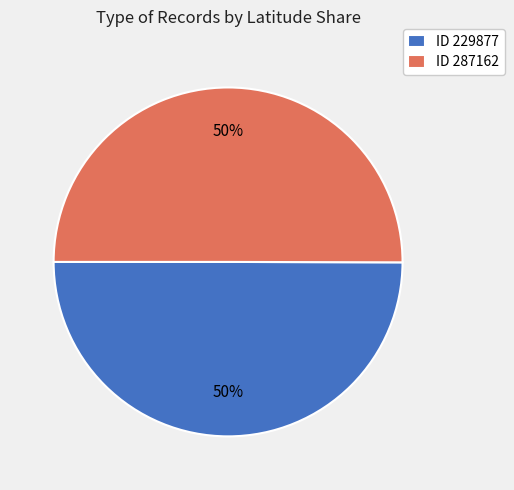

Is it true that ID 287162 is 50% of the pie?

True